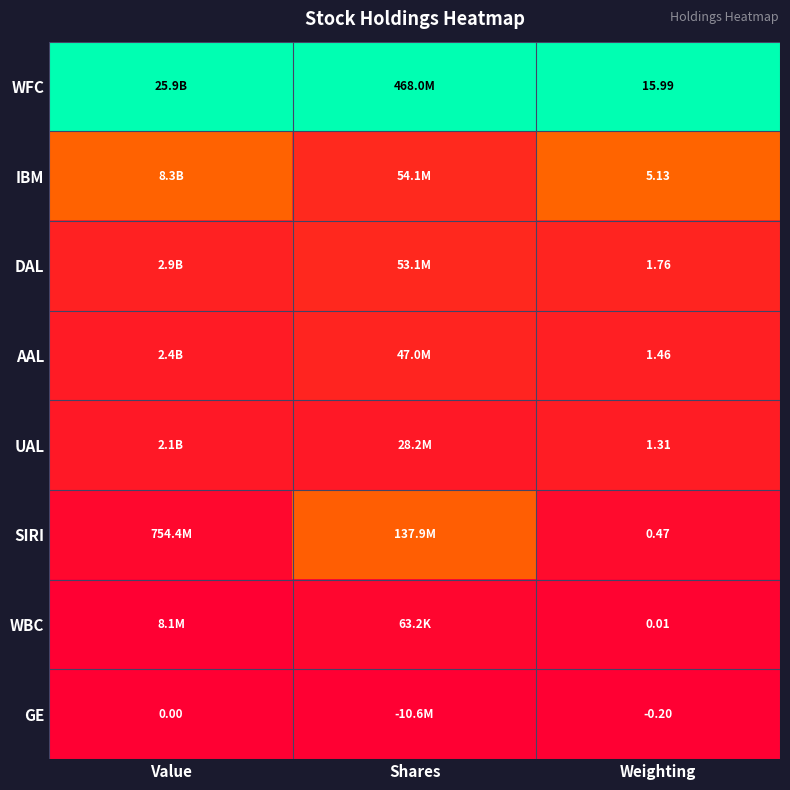

List the series in order of their peak value, lowest first.

GE, WBC, UAL, AAL, DAL, SIRI, IBM, WFC